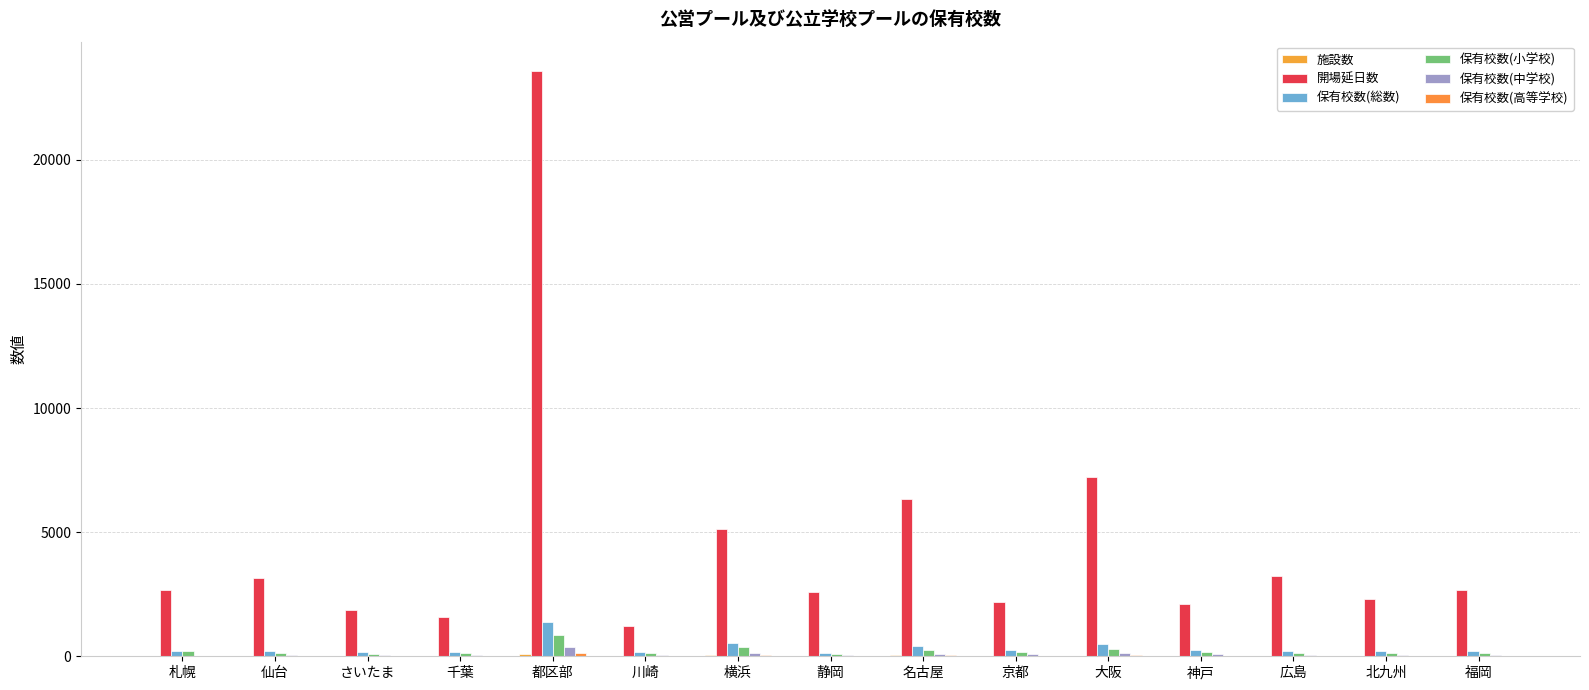

What is the difference between the second highest and minimum values in the 保有校数(小学校) series?

268